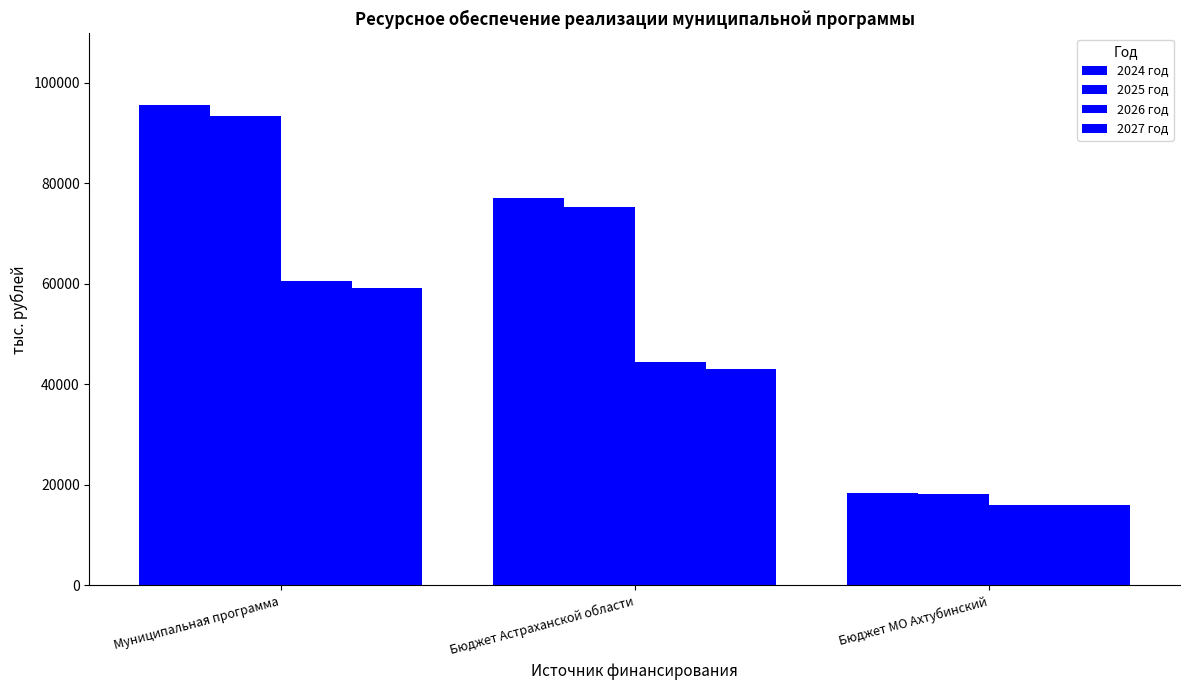

How many series are shown in this chart?

4